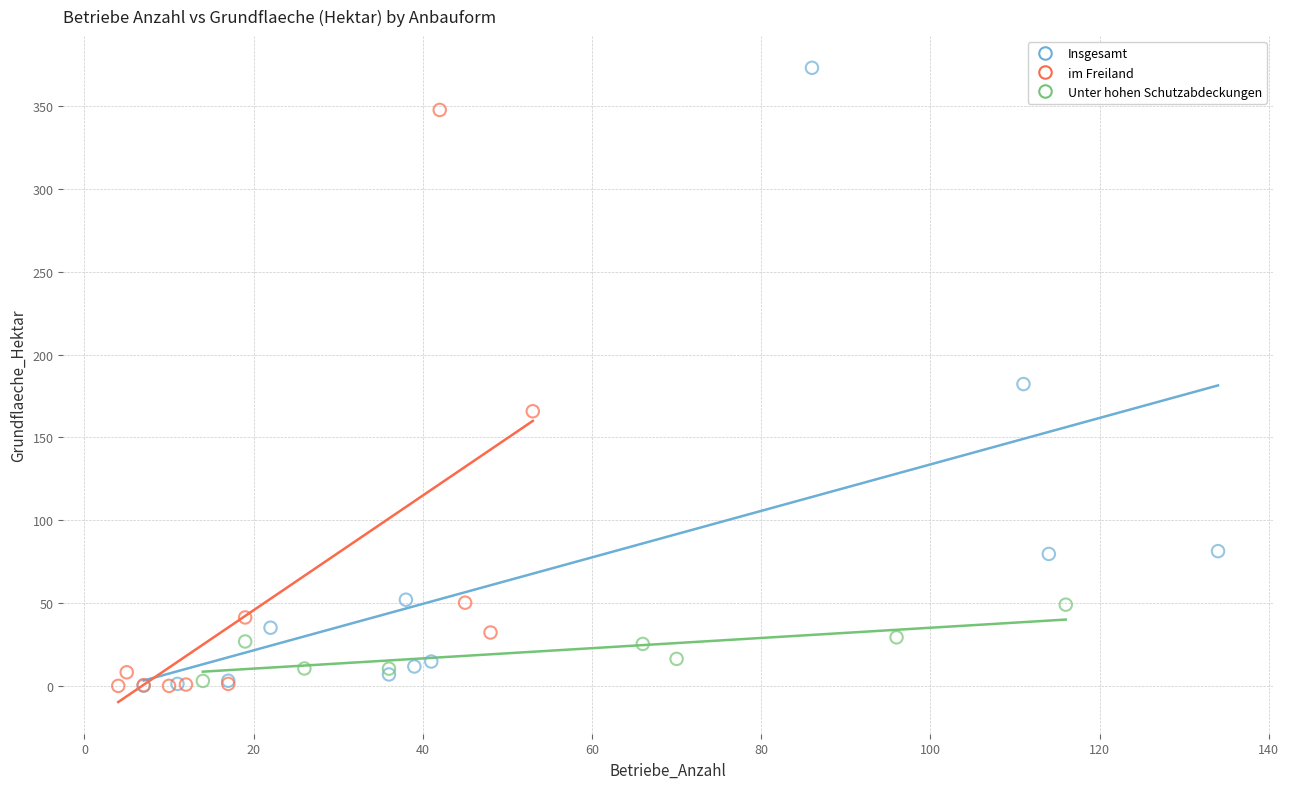

Which series has the largest Y range (max minus min)?

Insgesamt